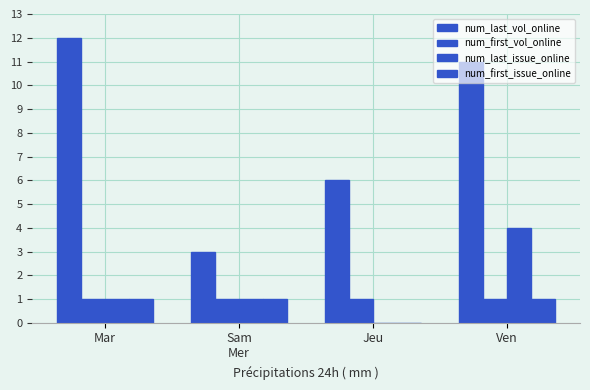

At which label does num_last_issue_online first exceed 1?

Ven